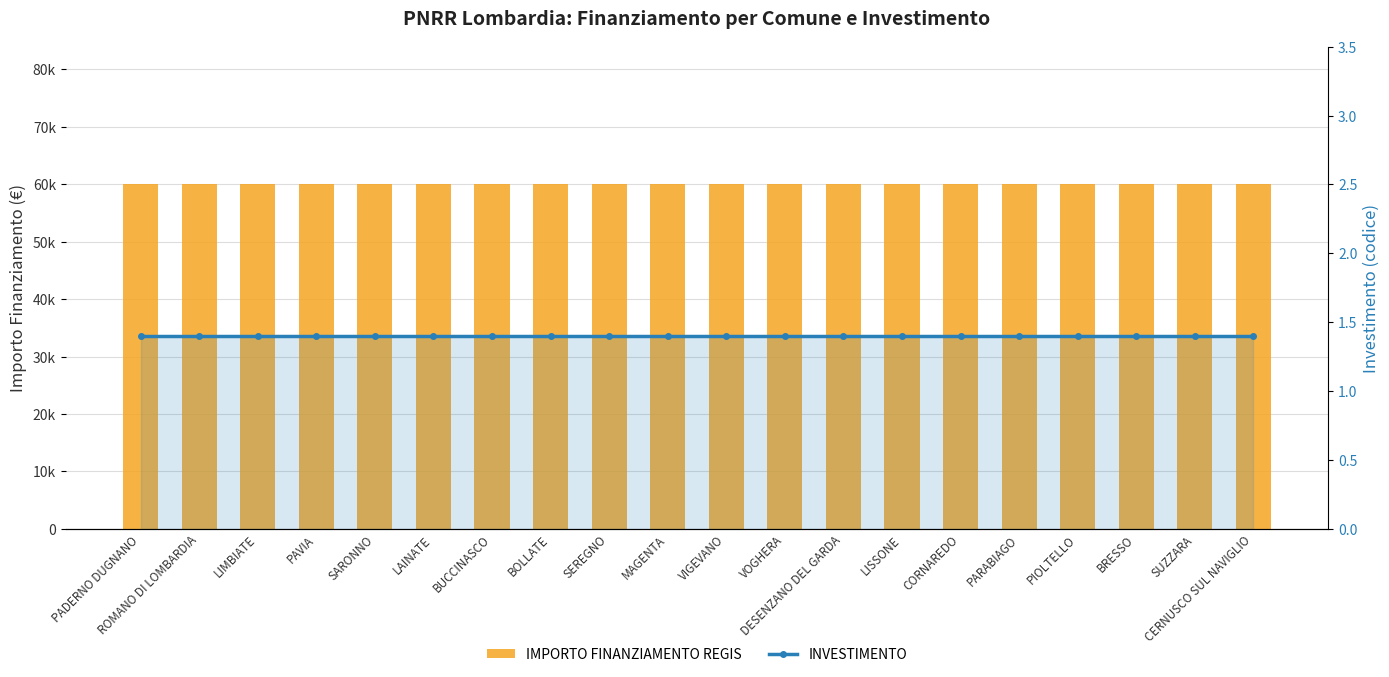

How many data points does each series have?

20